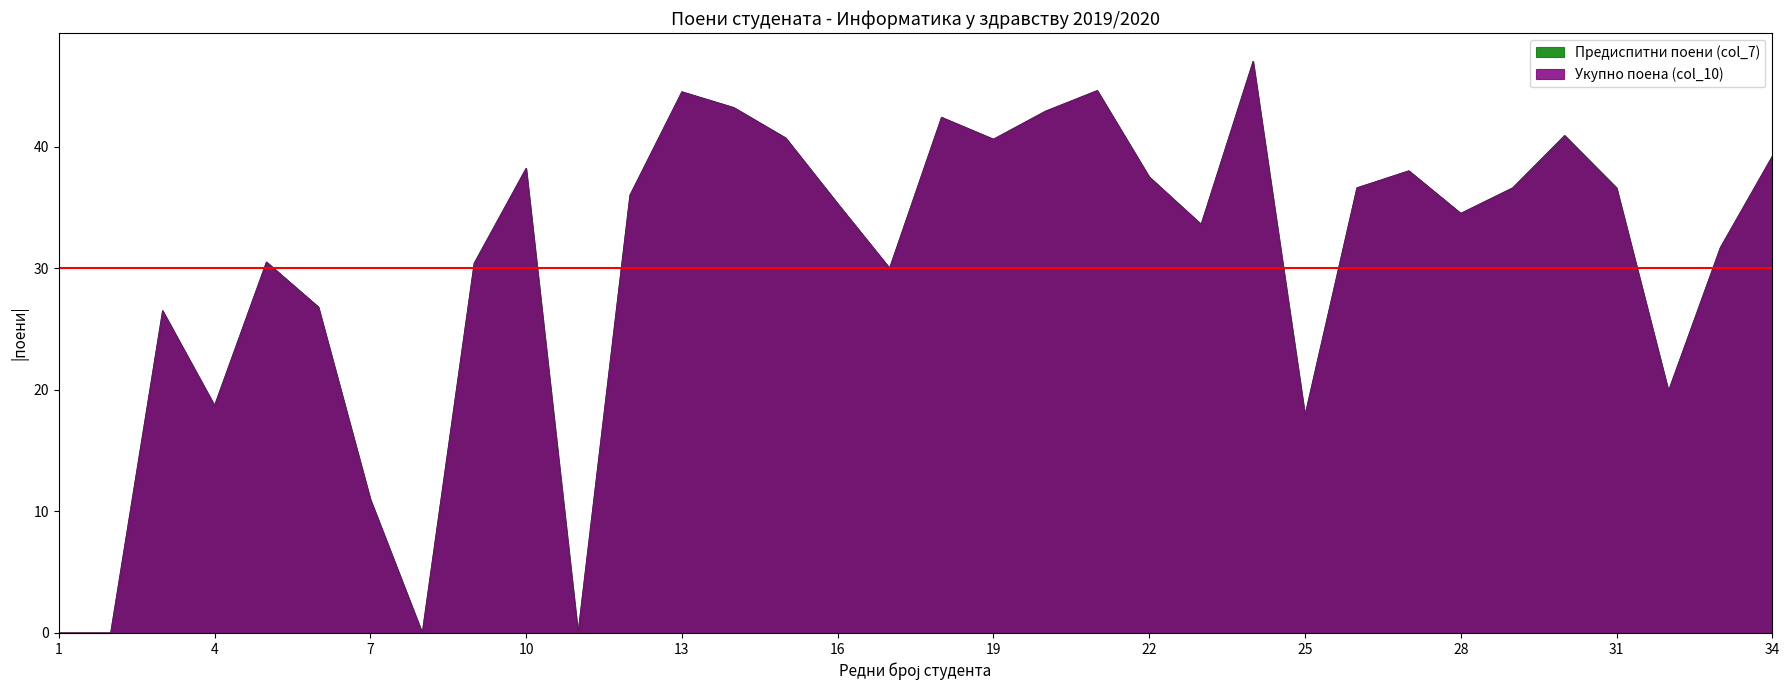

In Укупно поена (col_10), how many points are lower than both neighbors (excluding endpoints)?

9